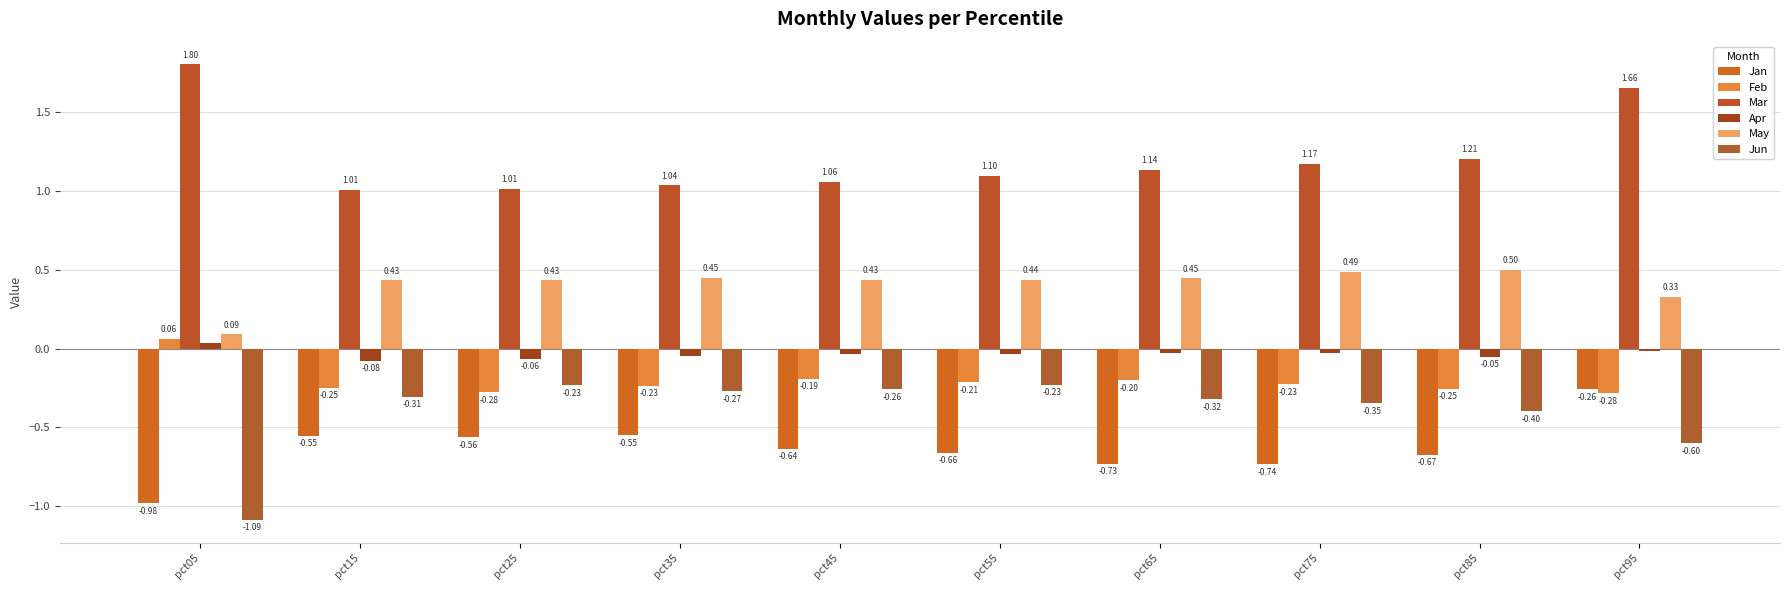

How many negative values does the Feb series have?

9